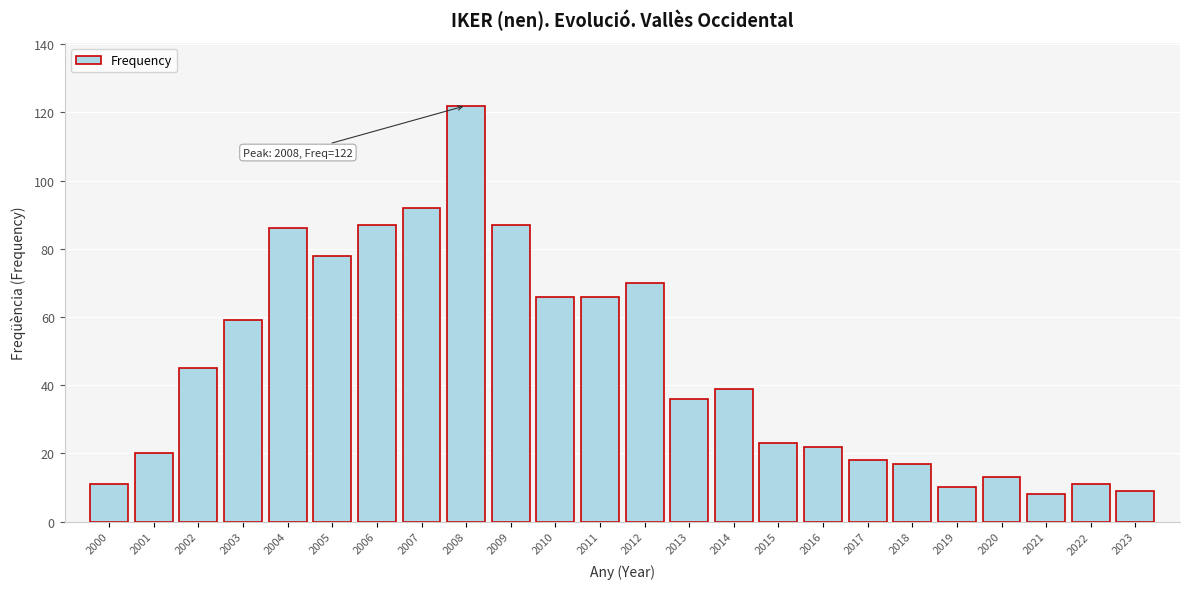

Reading left to right, what are all the values shown in this chart?

11	20	45	59	86	78	87	92	122	87	66	66	70	36	39	23	22	18	17	10	13	8	11	9